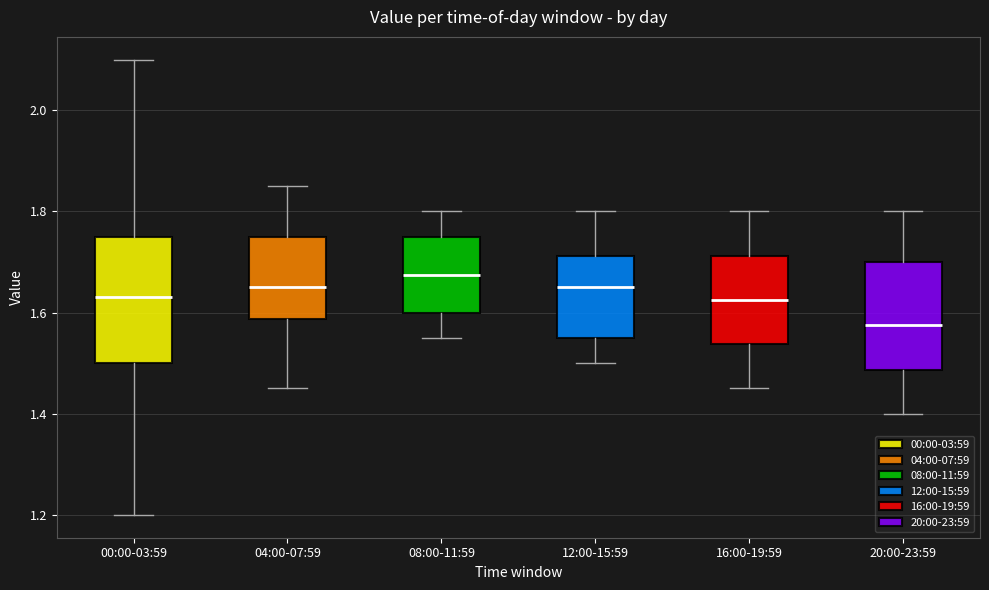

Reading left to right, transcribe this box plot: for each box, give where its median line is, the range the box spans, and where its two whiskers end, as read against the y-axis. The values are not printed on the chart, so give them approximately, as read against the axis.

00:00-03:59: median 1.64, box 1.50 to 1.76, whiskers 1.20 to 2.10
04:00-07:59: median 1.66, box 1.58 to 1.76, whiskers 1.46 to 1.86
08:00-11:59: median 1.68, box 1.60 to 1.76, whiskers 1.56 to 1.80
12:00-15:59: median 1.66, box 1.56 to 1.72, whiskers 1.50 to 1.80
16:00-19:59: median 1.62, box 1.54 to 1.72, whiskers 1.46 to 1.80
20:00-23:59: median 1.58, box 1.48 to 1.70, whiskers 1.40 to 1.80